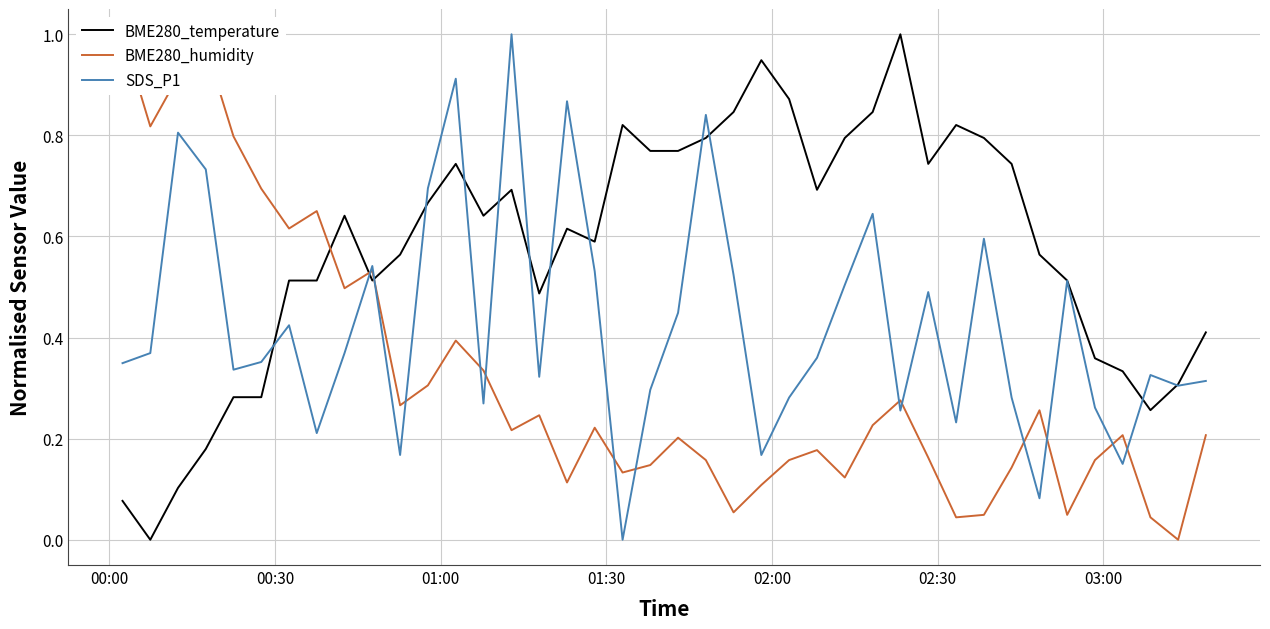

In SDS_P1, how many points are higher than both neighbors (excluding endpoints)?

12